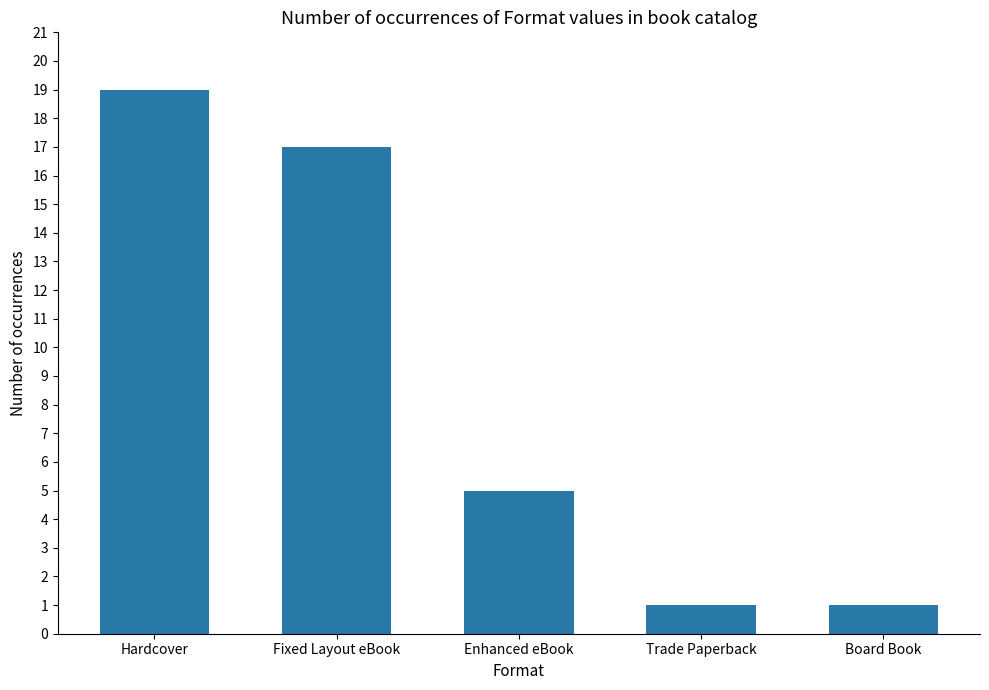

Which has a higher value, Fixed Layout eBook or Trade Paperback?

Fixed Layout eBook